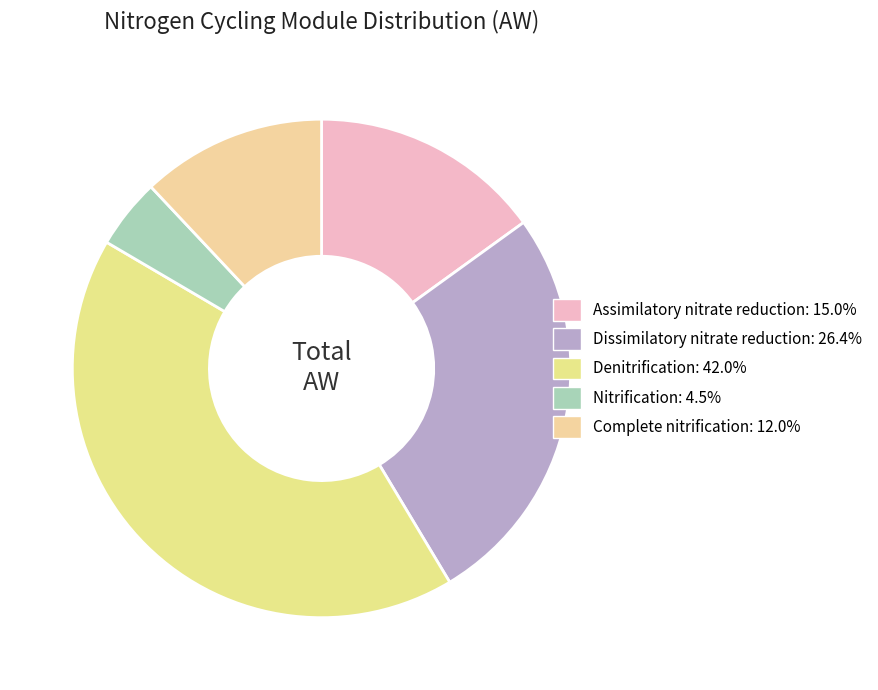

Count the number of slices in the pie.

5